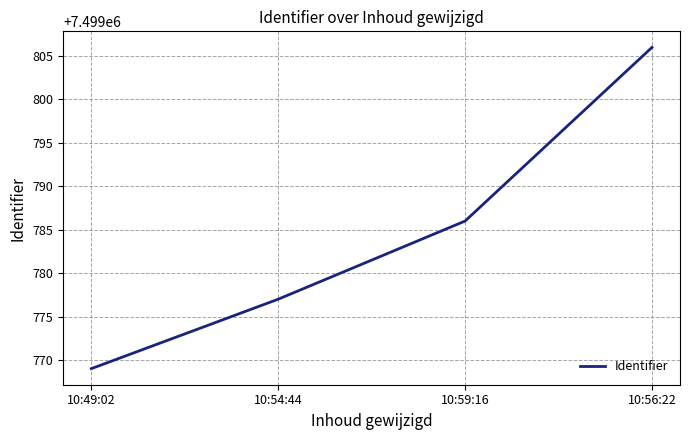

What is the minimum value shown in the chart?

7499769